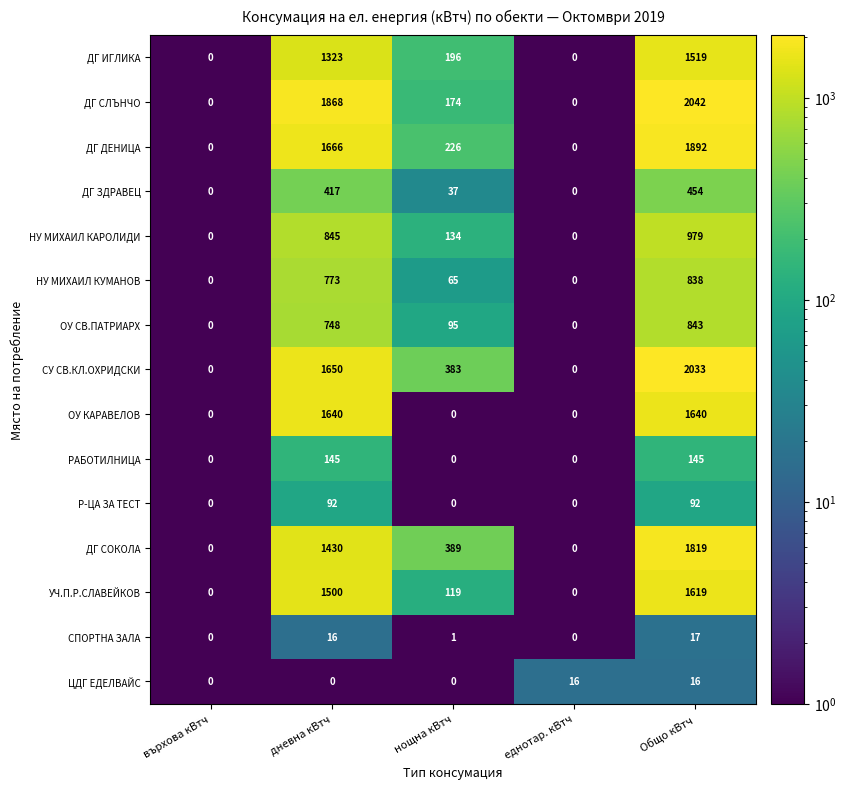

What value does the УЧ.П.Р.СЛАВЕЙКОВ series have at дневна кВтч, to the nearest 50?

1500